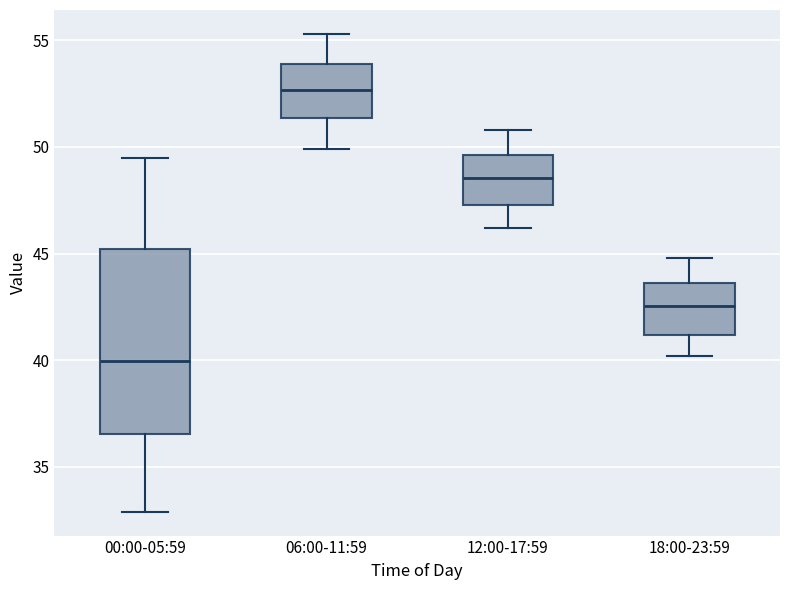

Where is the lower edge of the box for 12:00-17:59 on the y-axis? The values are not printed on the chart, so give them approximately, as read against the axis.

47.5